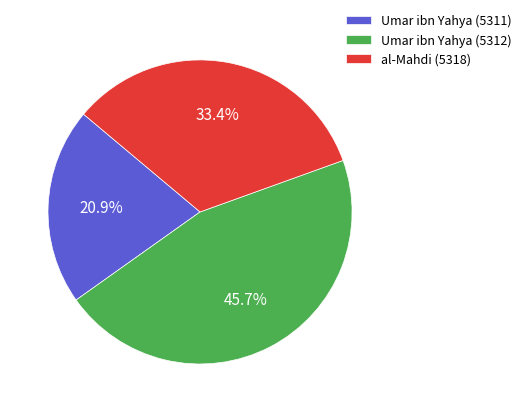

To the nearest percent, what is the difference between the Umar ibn Yahya (5311) and al-Mahdi (5318) slice percentages?

12%